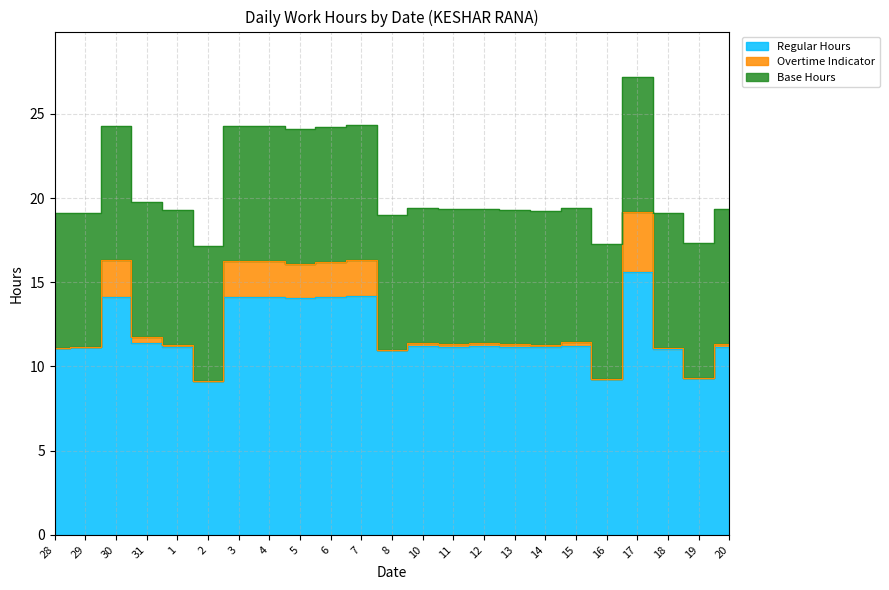

At which category is the sum across all series the highest?

17